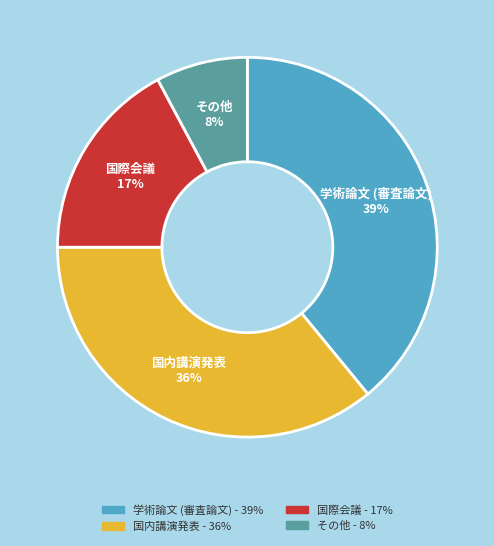

Is there a majority slice in this chart?

No